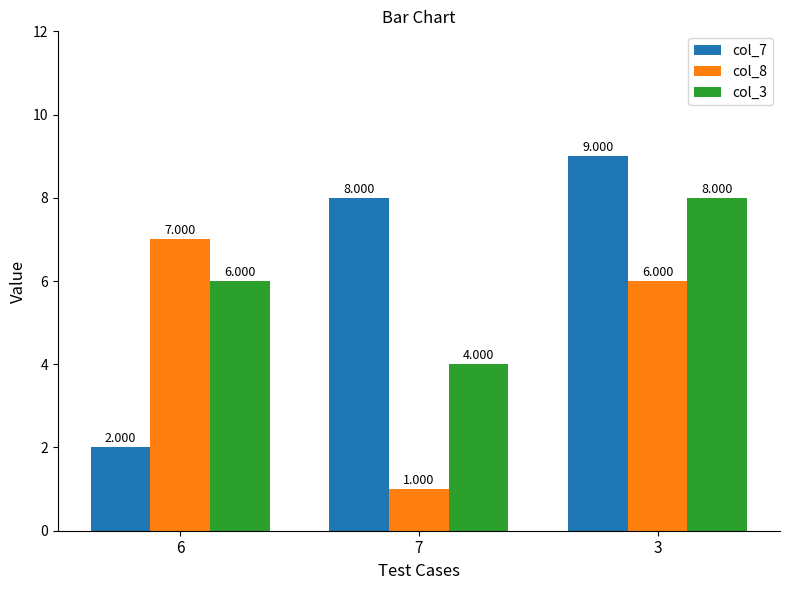

What are all the series names shown in the legend?

col_7, col_8, col_3